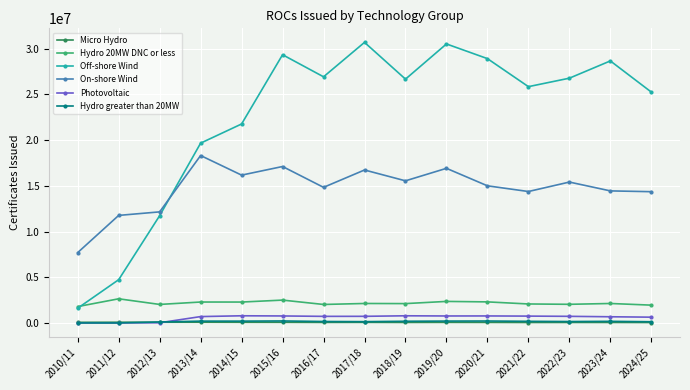

True or false: Hydro 20MW DNC or less and Photovoltaic intersect in this chart.

False